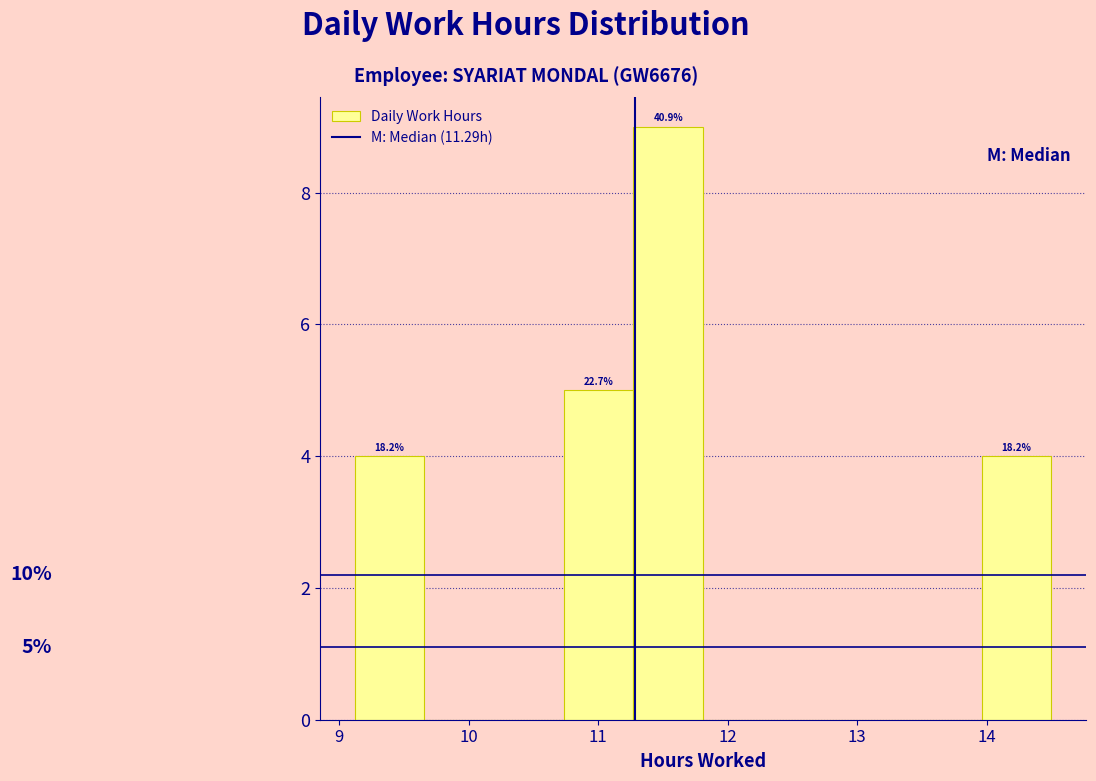

Over which range of the x-axis is the bar tallest?

11.3 to 11.8